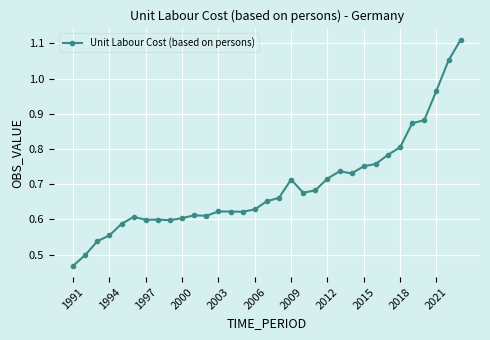

Does the chart have visible grid lines?

Yes